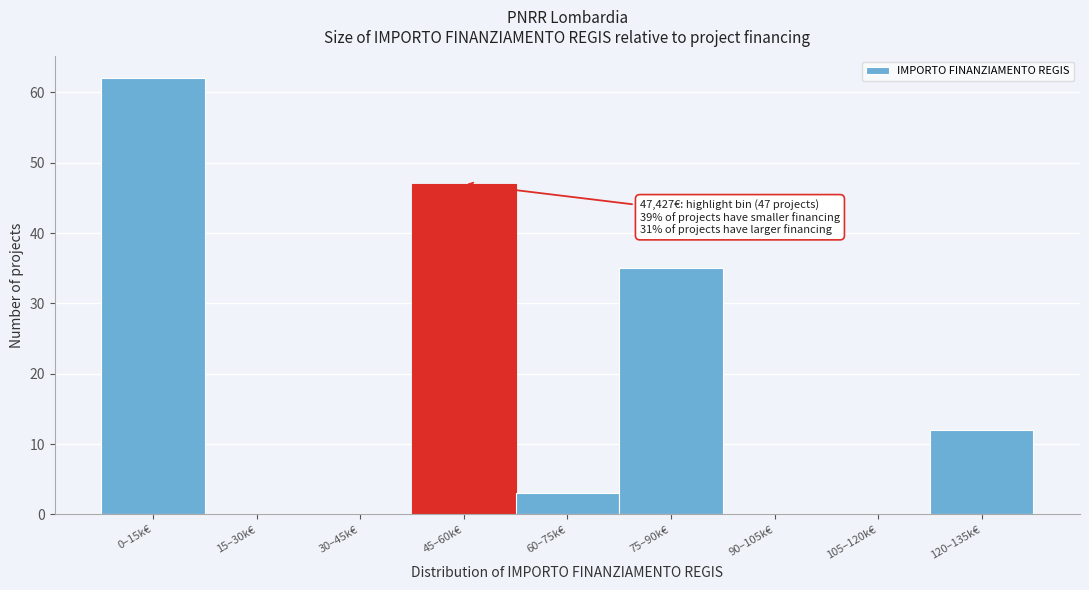

Reading left to right, transcribe all the data shown in this chart.

0–15k€=62	15–30k€=0	30–45k€=0	45–60k€=47	60–75k€=3	75–90k€=35	90–105k€=0	105–120k€=0	120–135k€=12